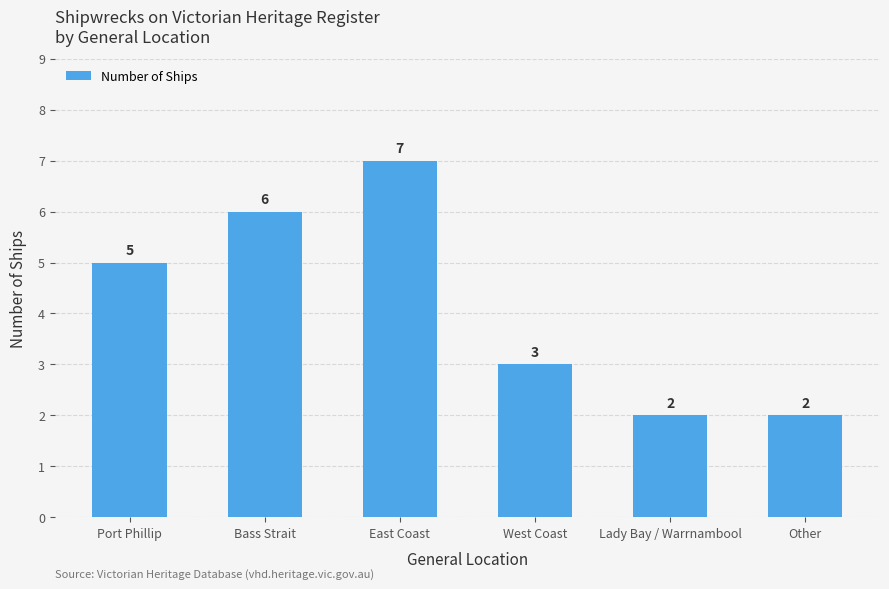

Count the values in the range 2 to 6.

5